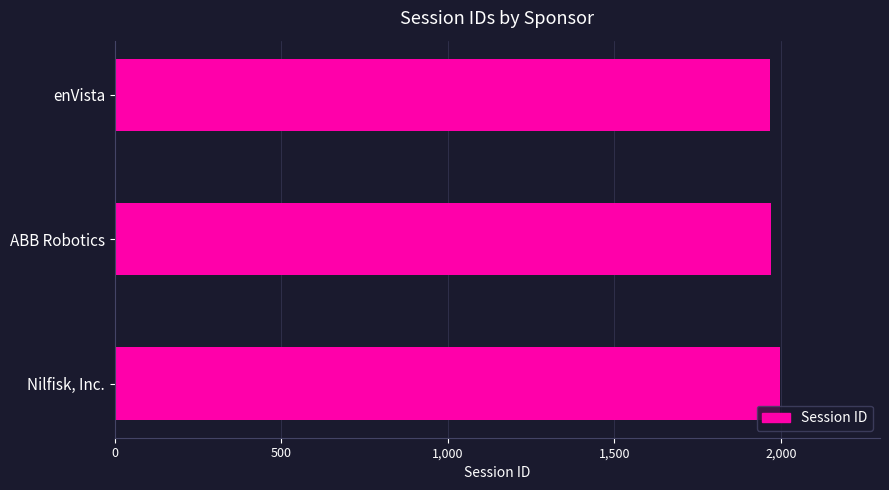

Approximately how many times larger is the value at Nilfisk, Inc. compared to ABB Robotics?

1.0